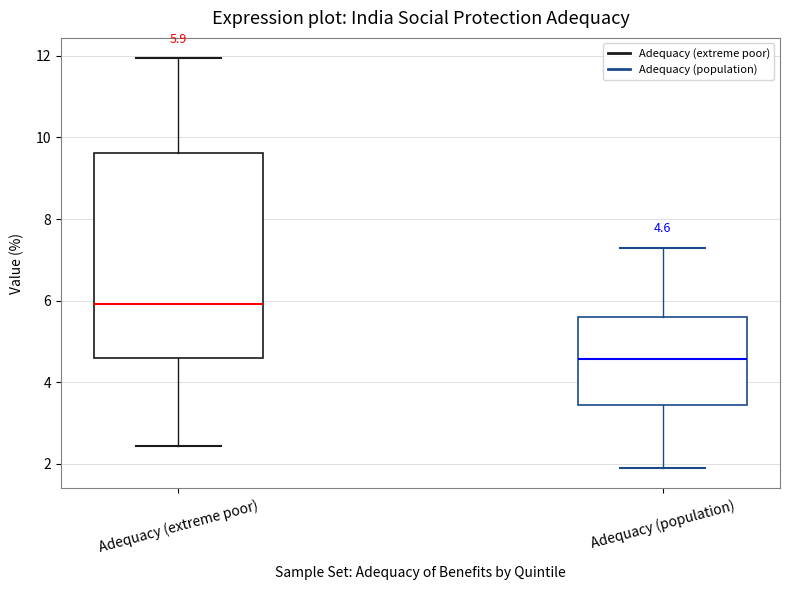

Which box is the tallest, from its lower edge to its upper edge?

Adequacy (extreme poor)